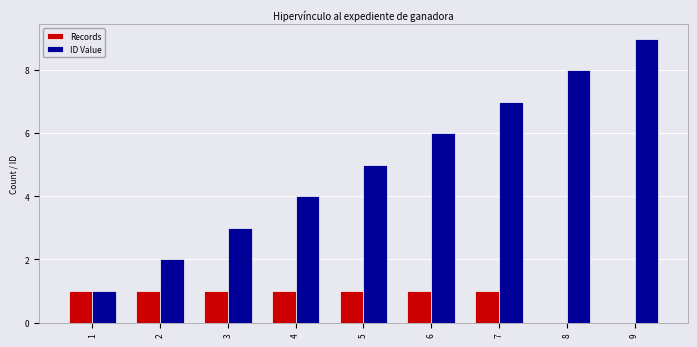

At which label is ID Value closest to 5?

5